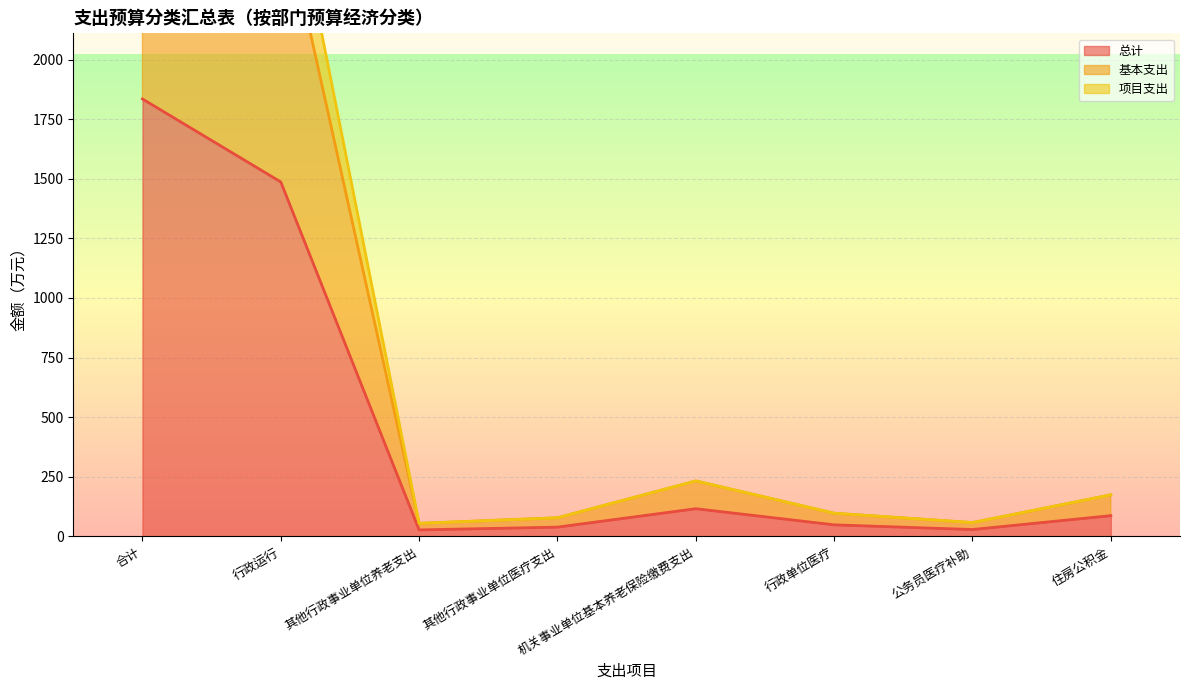

What is the label of the 8th point from the left?

住房公积金